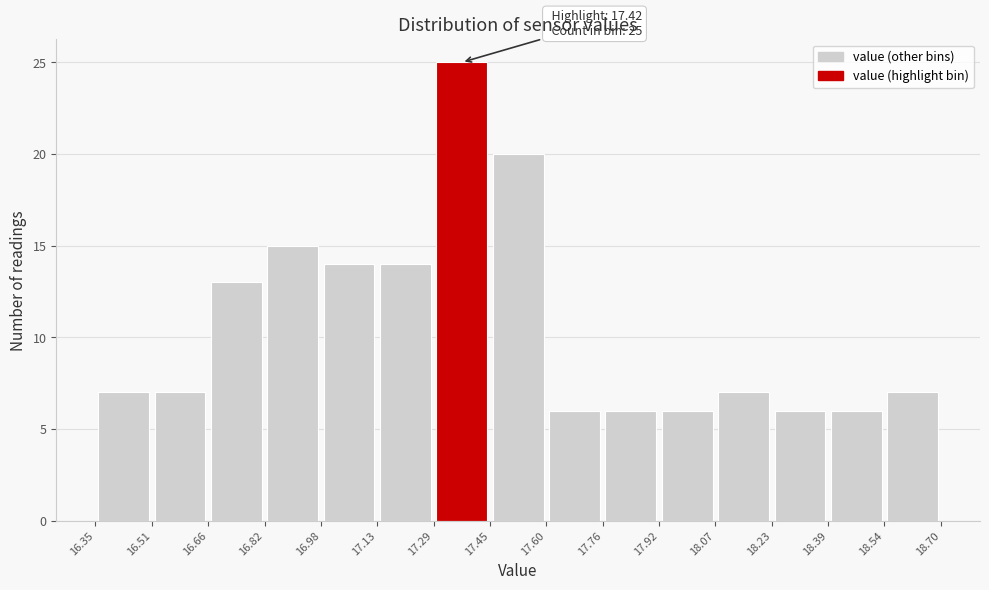

Over which range of the x-axis is the bar tallest?

17.29 to 17.45